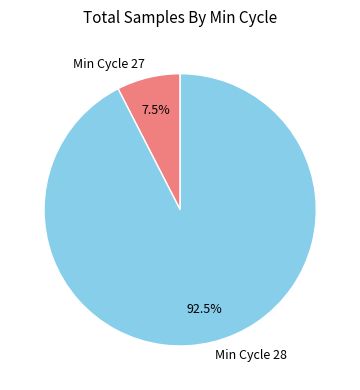

How many segments does this pie chart have?

2